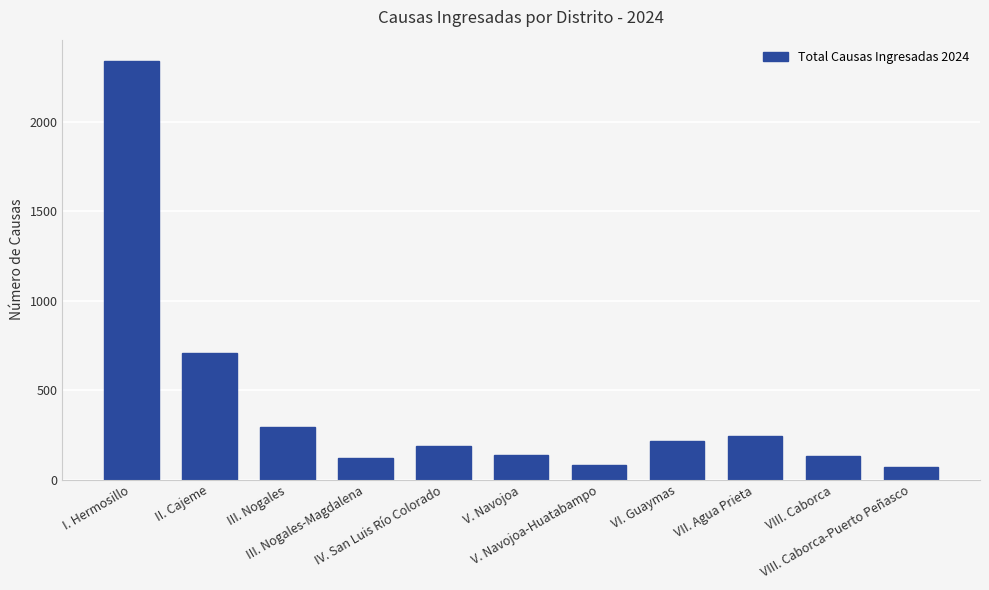

What is the difference between the maximum and minimum values?

2272